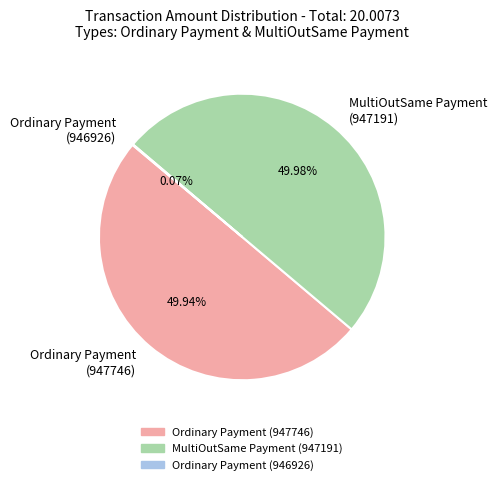

Approximately how many times larger is the value at Ordinary Payment (947746) compared to MultiOutSame Payment (947191)?

1.0